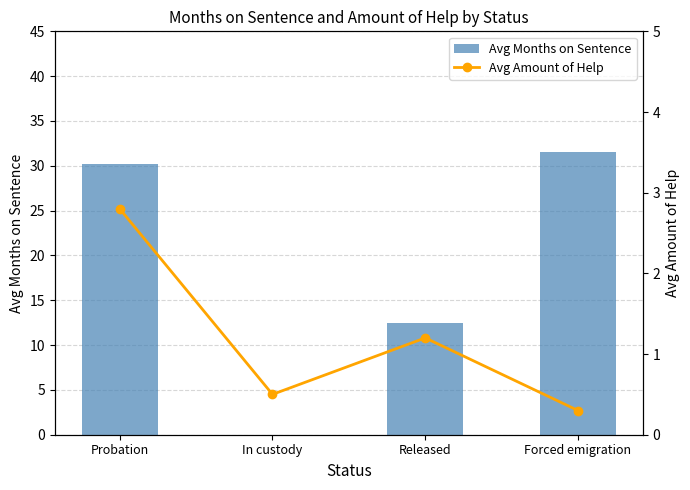

What is the spread (max minus min) of values at Probation?

27.4